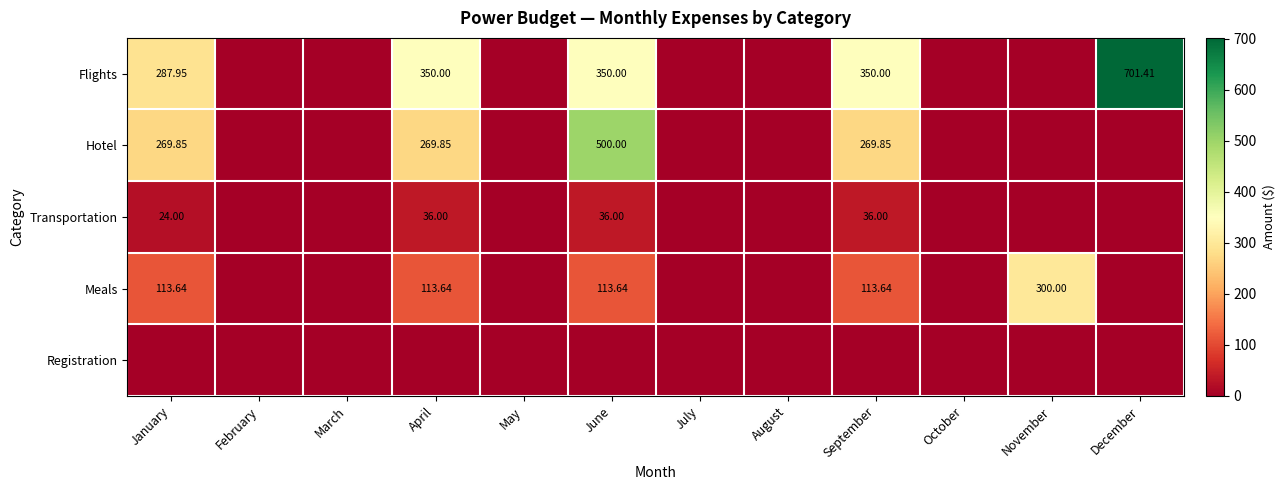

Is the value of Flights at January greater than the value of Hotel at January?

Yes